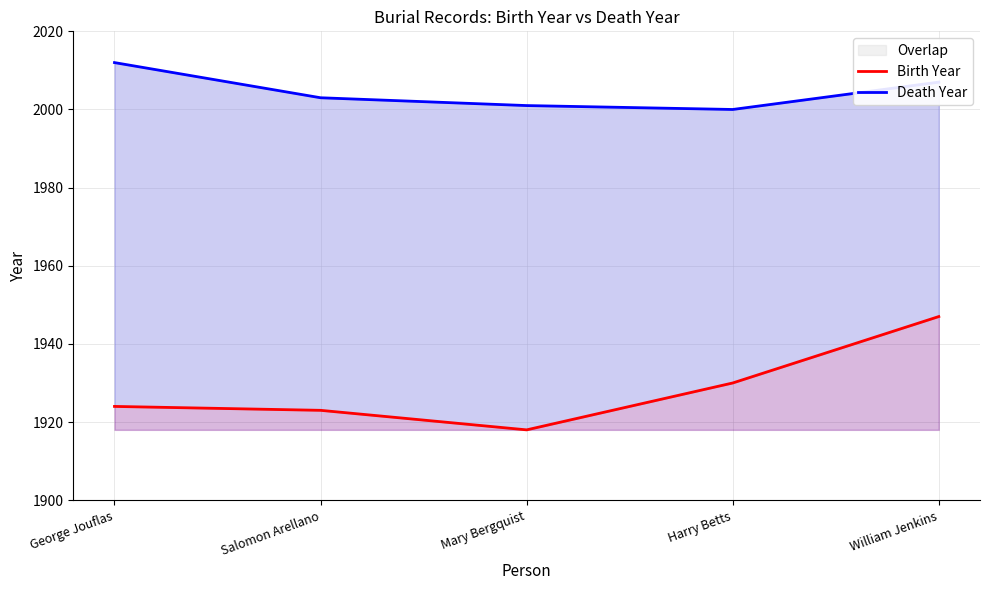

At how many categories does at least one series exceed 1930?

5